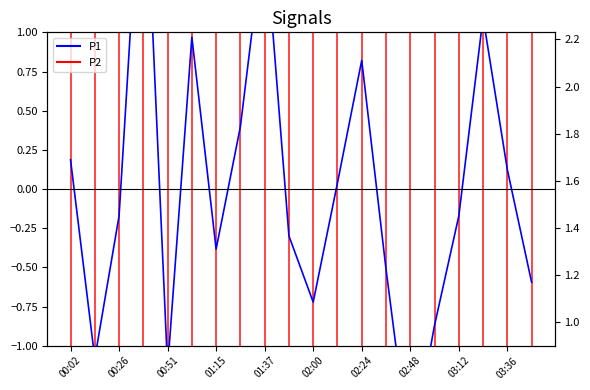

What are all the series names shown in the legend?

P1, P2